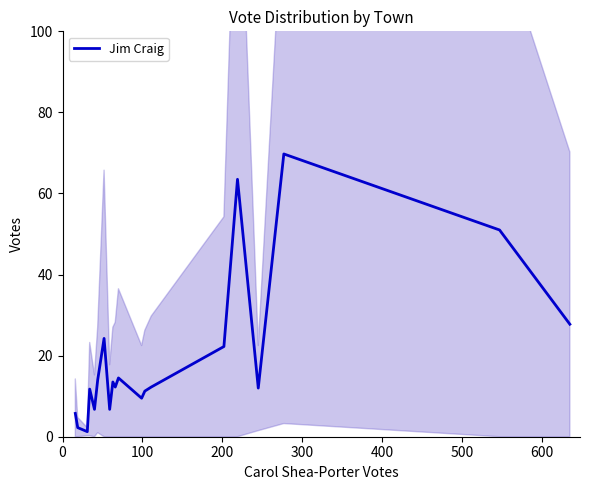

How many data points are above 12?

11